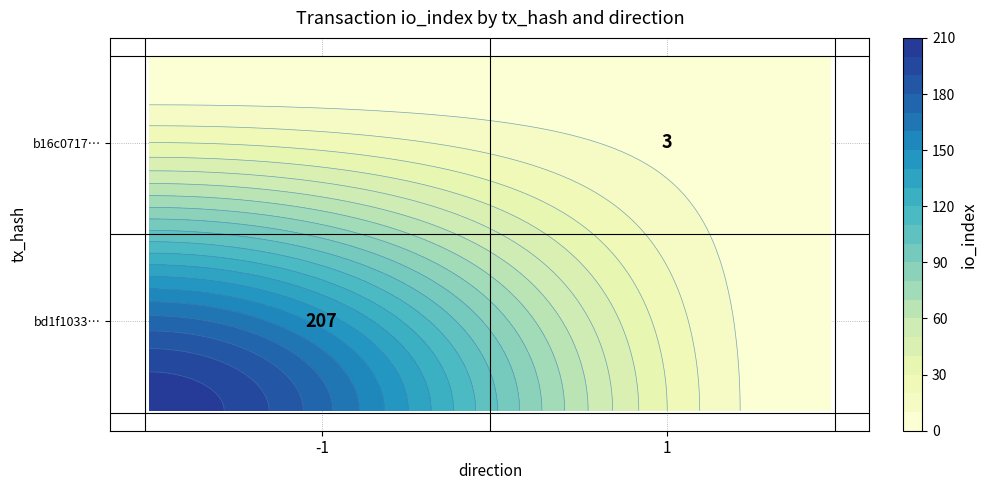

What is the sum of the b16c0717c689ba9983a764aa0c3a3634d2749bb values at io_index and direction?

4